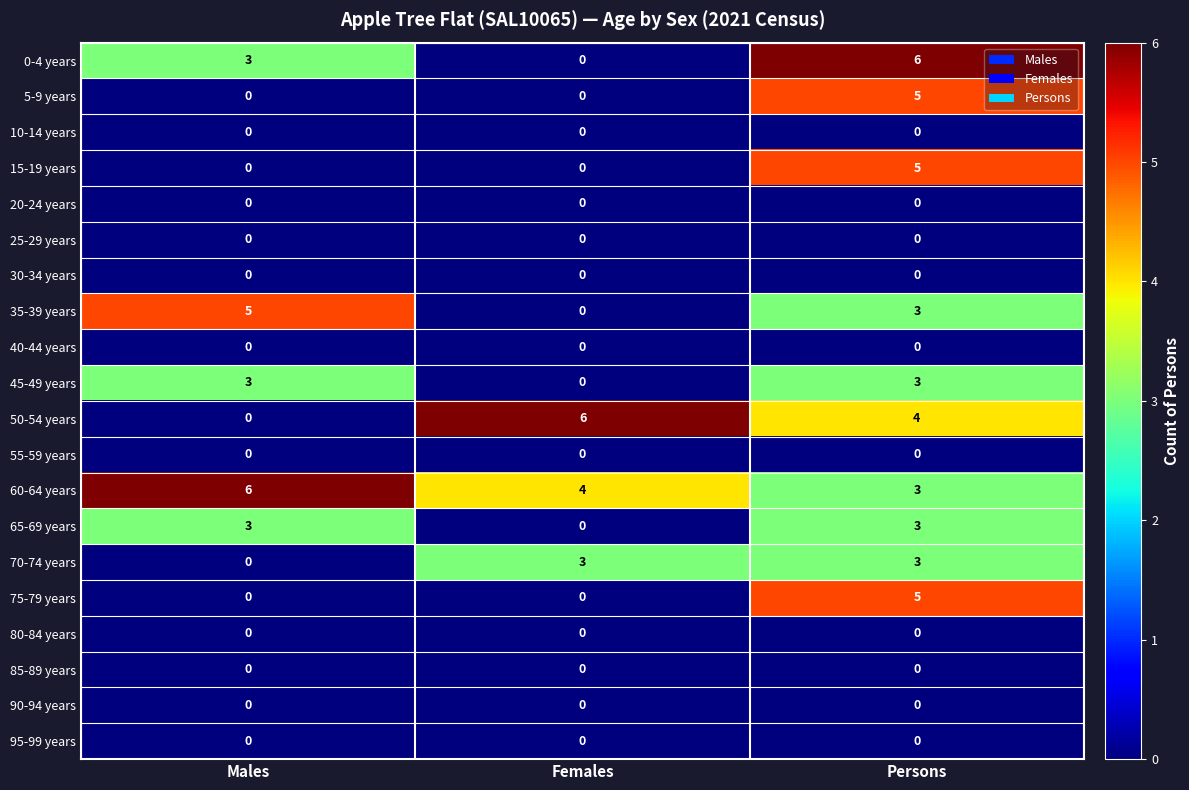

What is the sum of all 60-64 years values?

13